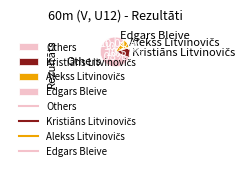

Which category has the biggest portion of the pie?

Others